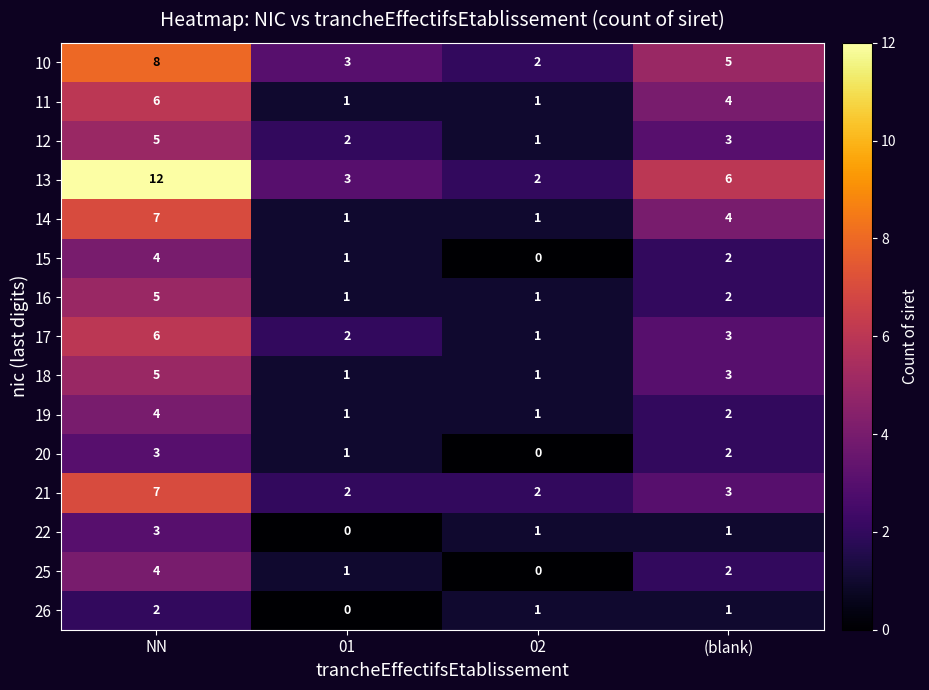

Which series has the largest total across all categories?

13